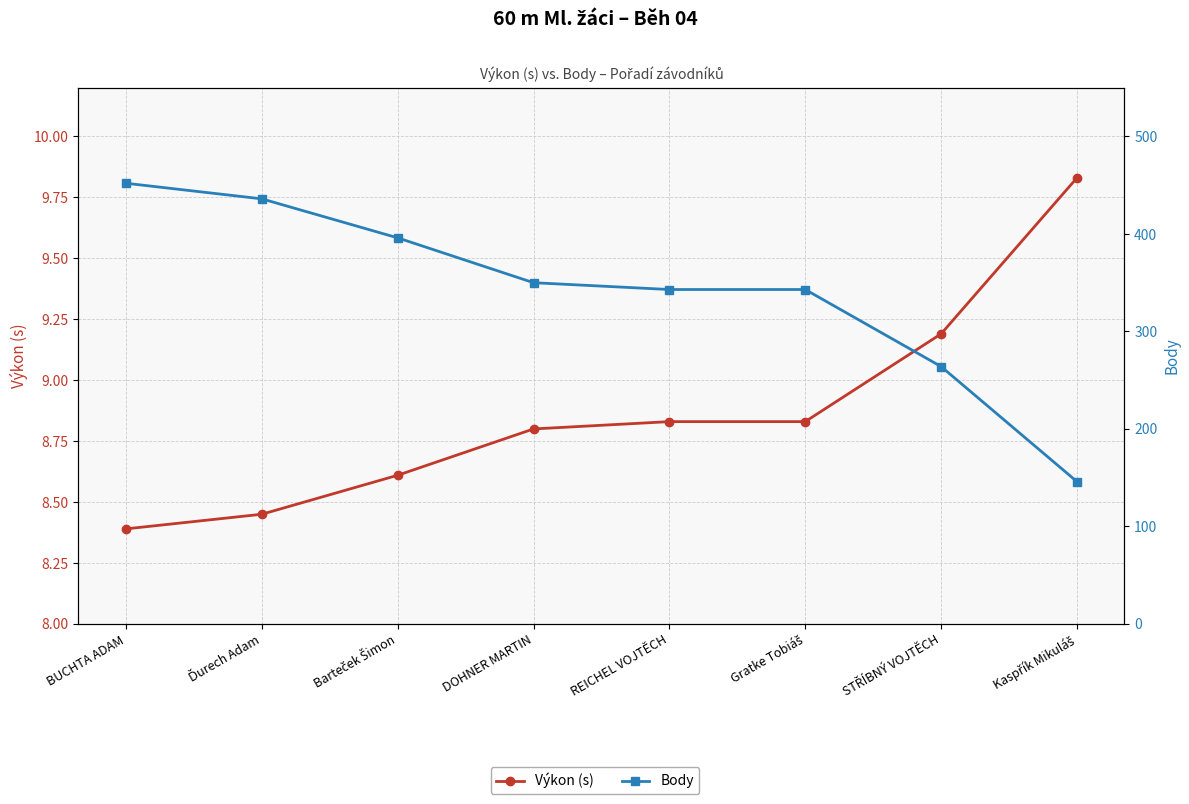

What is the total value across all series at Gratke Tobiáš?

351.8